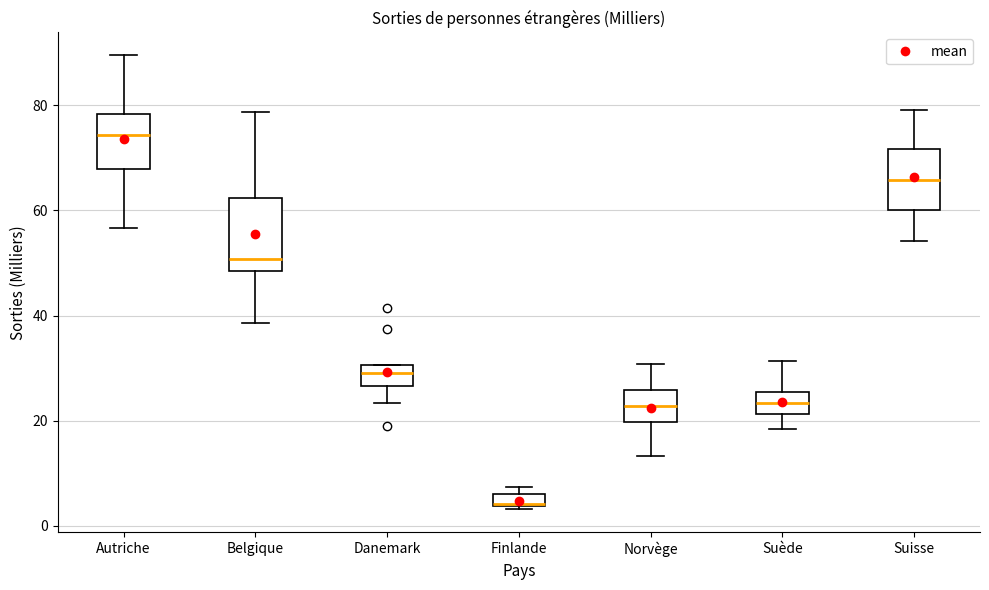

Which box's median line is the highest?

Autriche